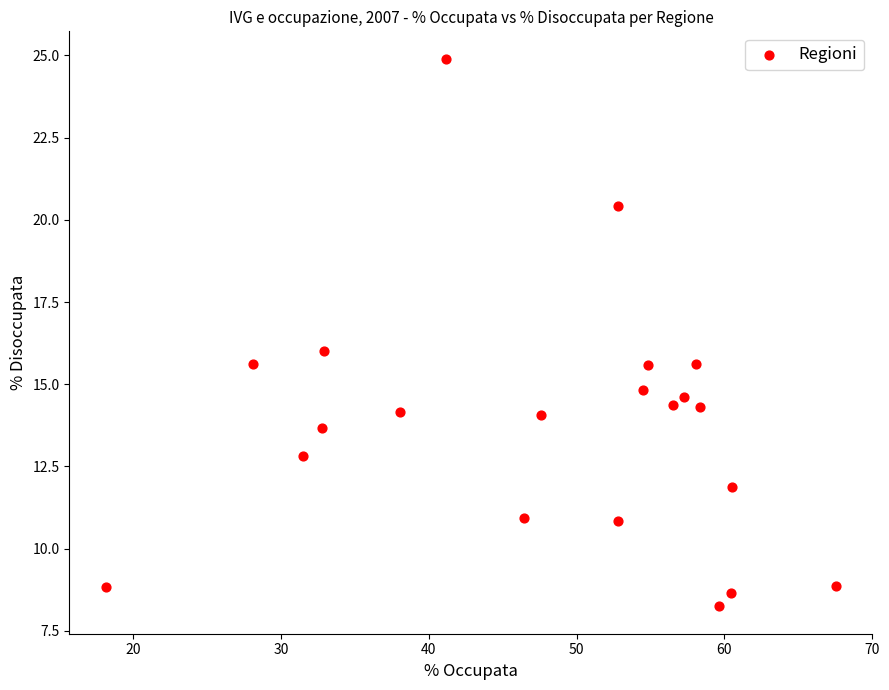

What is the range of Y values (max minus min)?

16.7